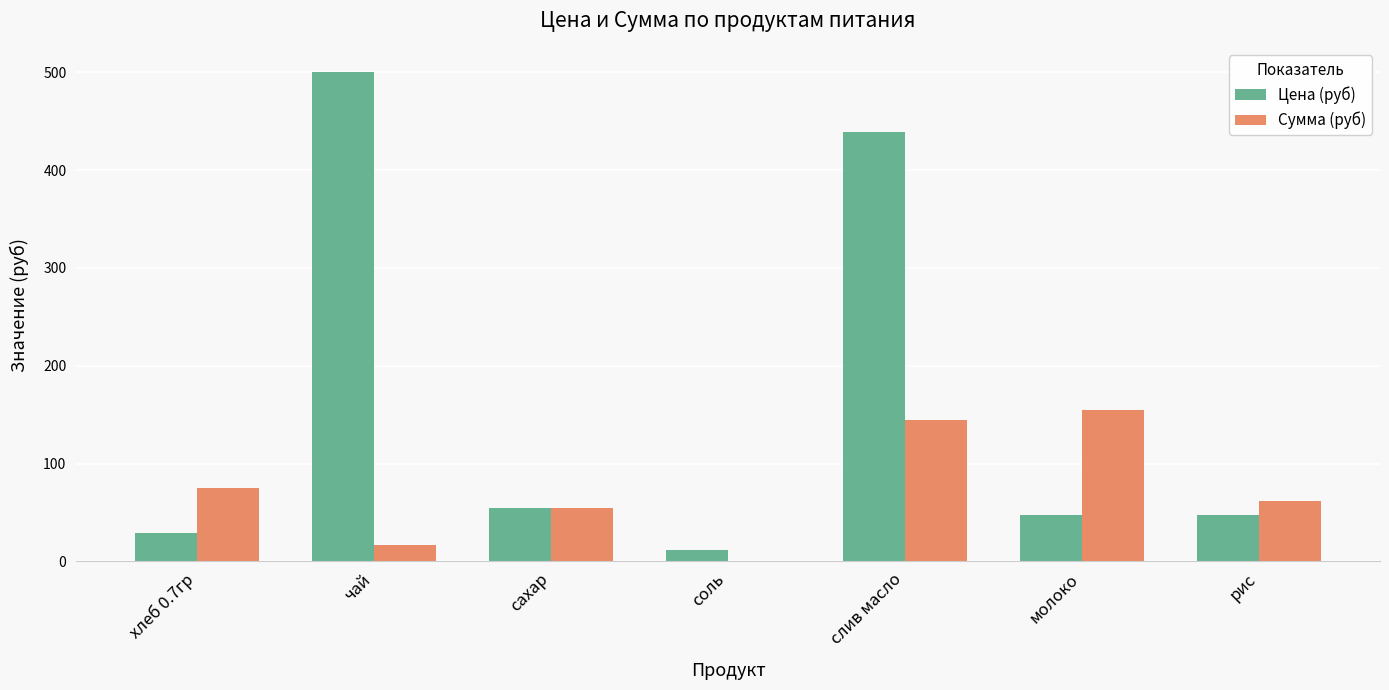

What is the sum of all Цена (руб) values?

1128.5